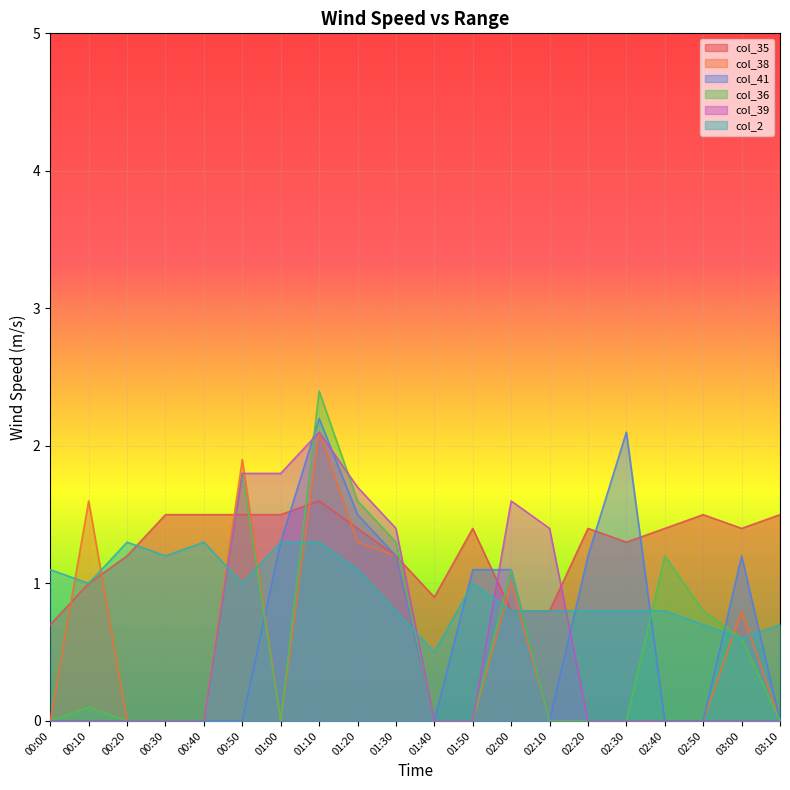

The col_35 series shows 2.4 at 00:40. True or false?

False